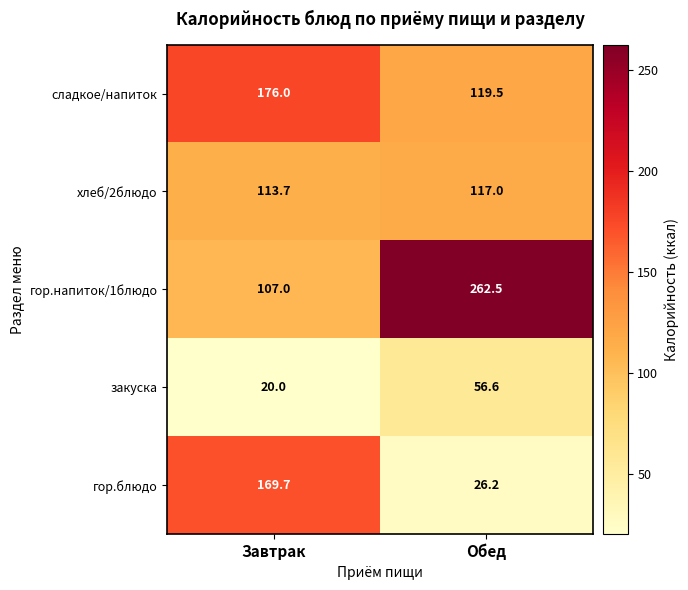

Count the number of data series in this chart.

5